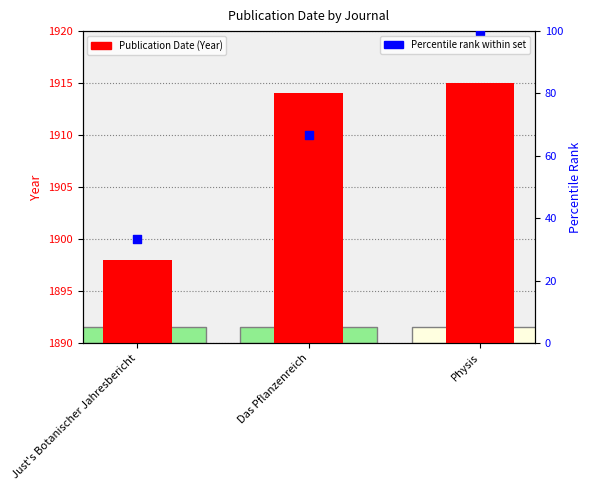

At which category is the sum across all series the highest?

Physis